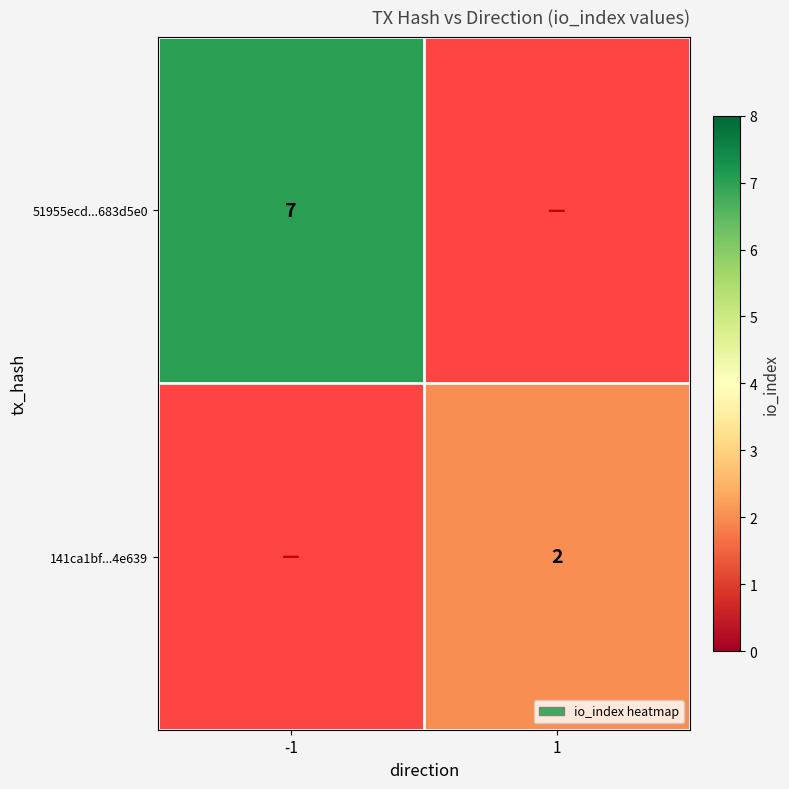

Is the value of 51955ecd...683d5e0 at -1 greater than the value of 141ca1bf...4e639 at 1?

Yes